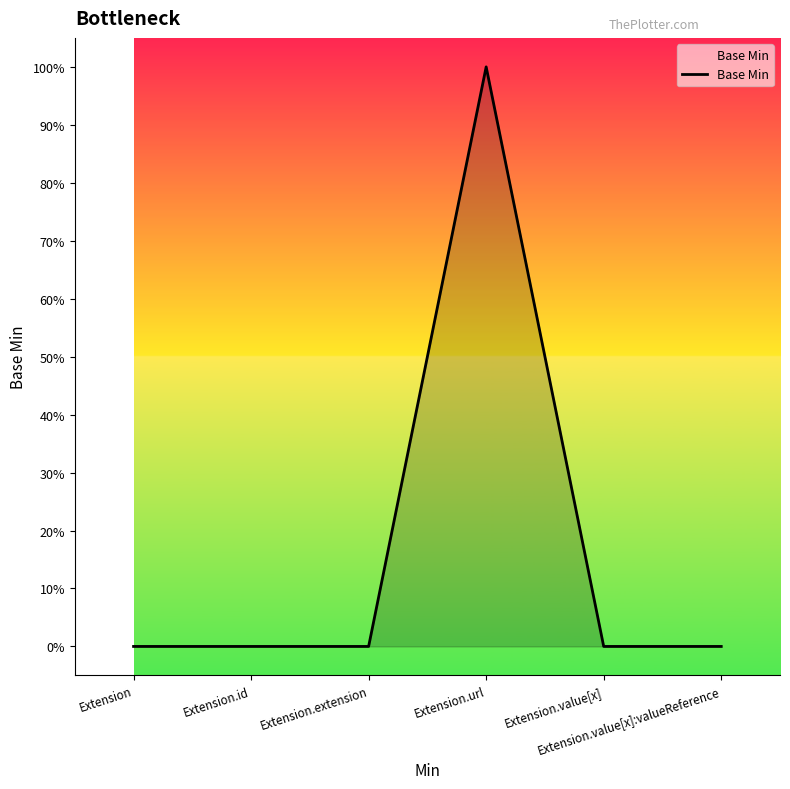

True or false: there are more than 0 points higher than both neighbors.

True